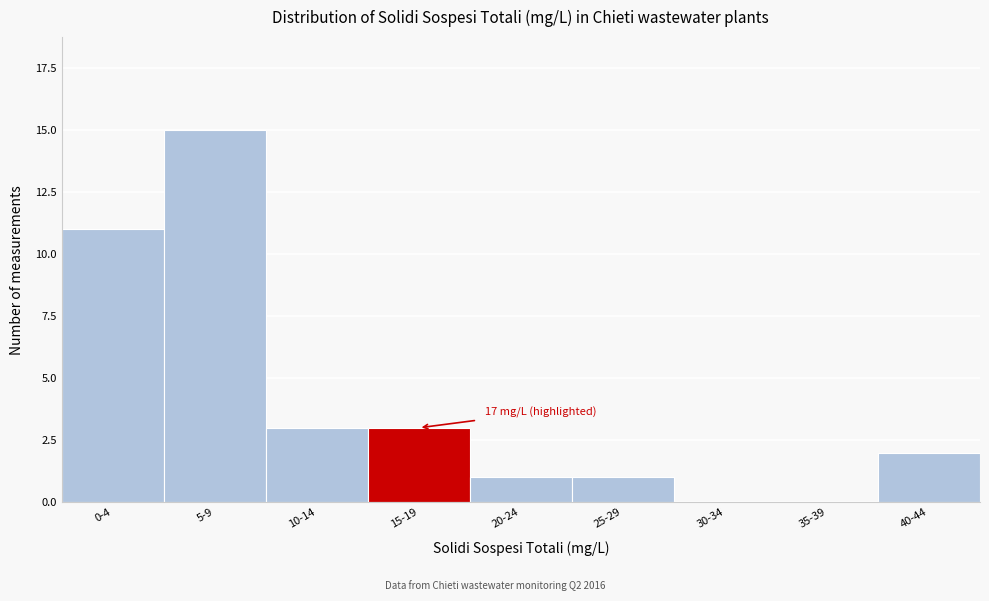

Reading left to right, transcribe all the data shown in this chart.

0-4=11	5-9=15	10-14=3	15-19=3	20-24=1	25-29=1	30-34=0	35-39=0	40-44=2